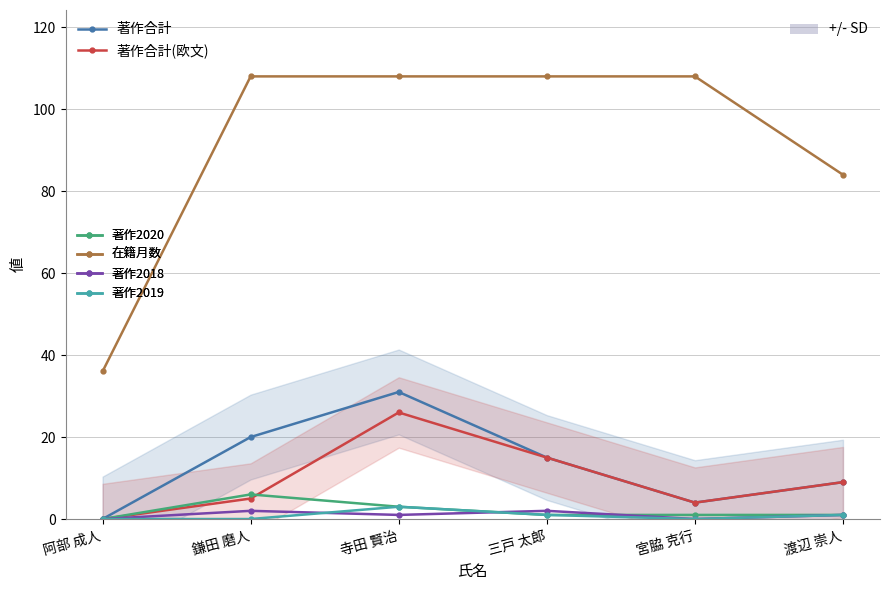

What is the value of the 著作合計(欧文) point at the 5th from the left?

4